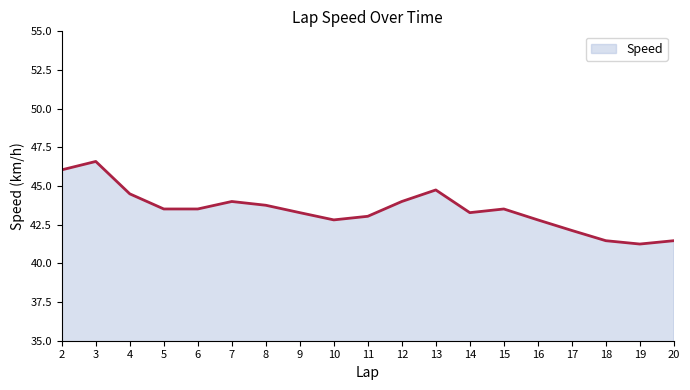

Read the value at 20.

41.5